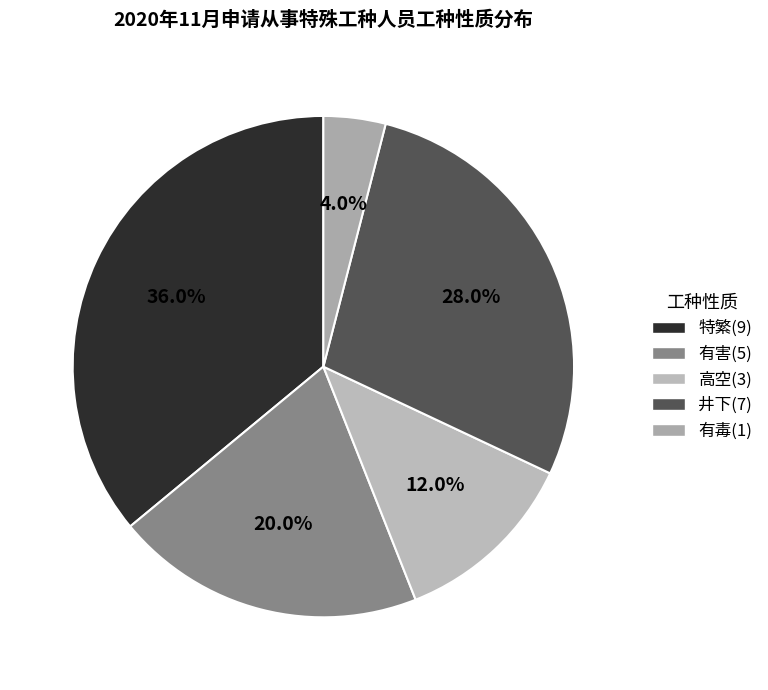

Does any single category account for the majority?

No